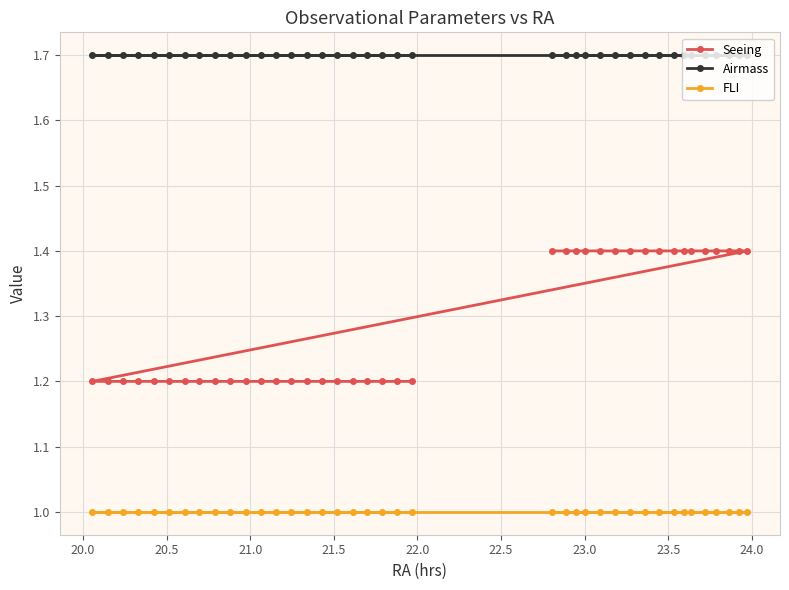

Which series has the largest range (max minus min)?

Seeing